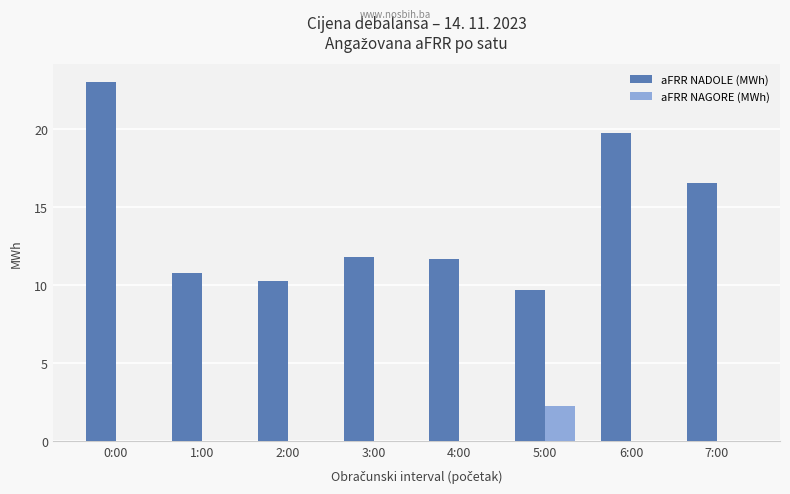

Are the bars grouped side by side (vs. stacked)?

Yes